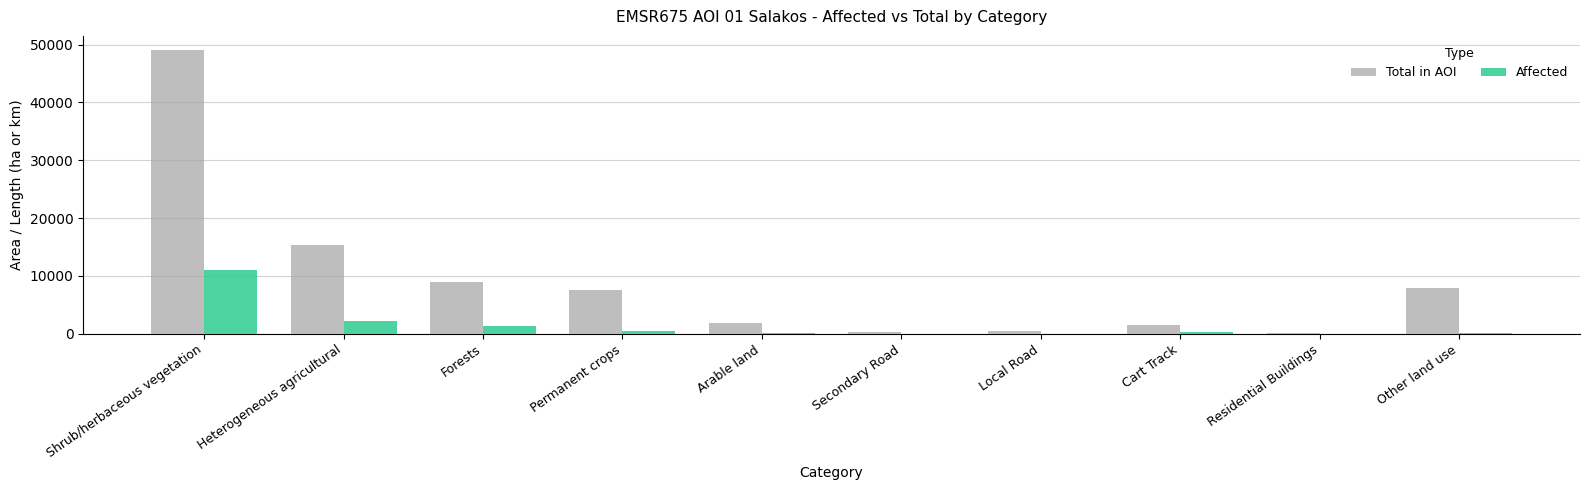

At which label is Affected closest to 5487?

Heterogeneous agricultural